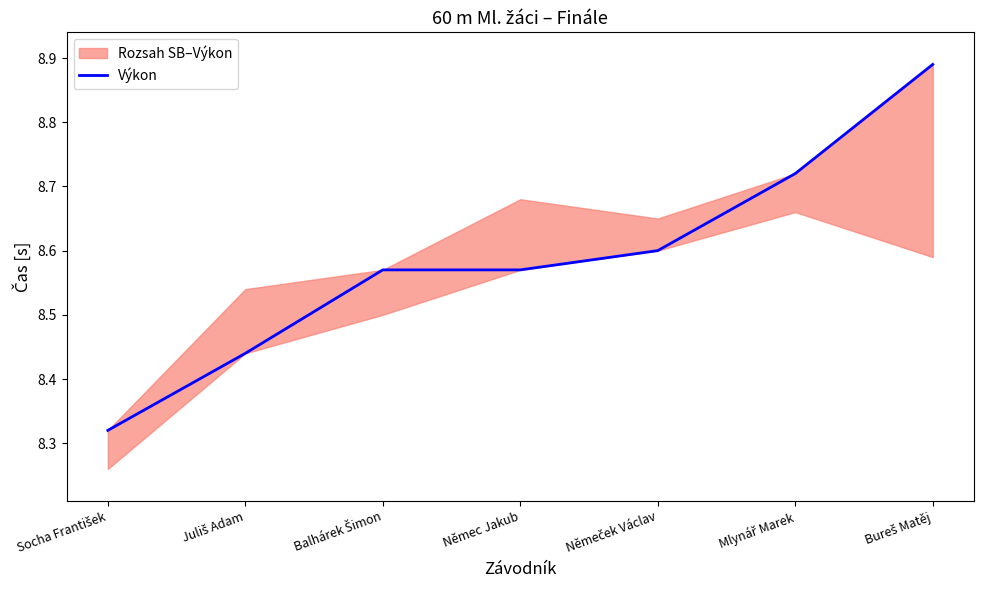

List the labels in order of value, largest first.

Bureš Matěj, Mlynář Marek, Němeček Václav, Balhárek Šimon, Němec Jakub, Juliš Adam, Socha František